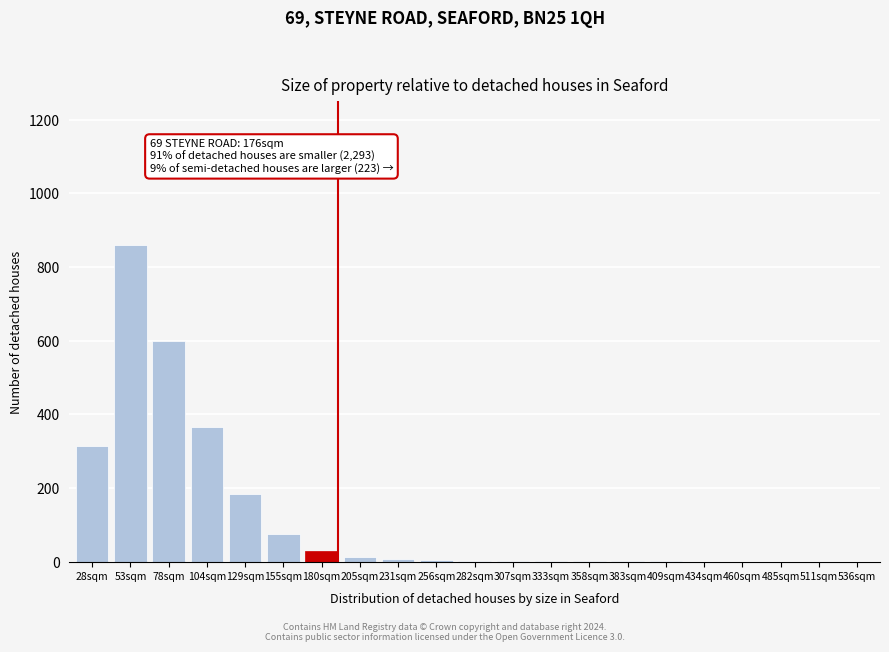

What is the maximum value shown in the chart?

860